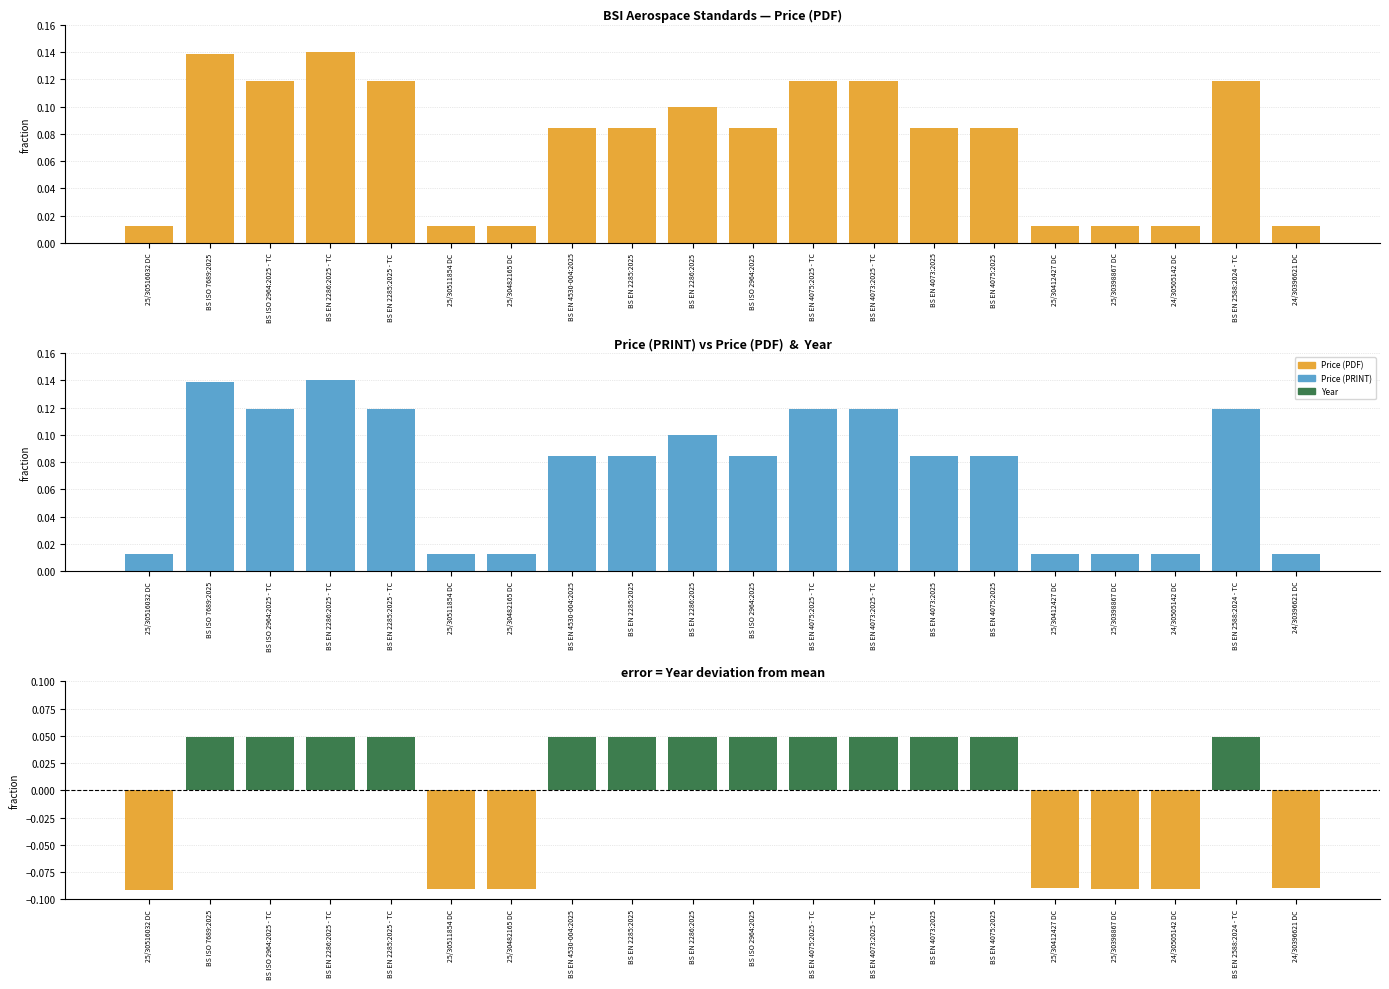

What is the spread (max minus min) of values at BS EN 2588:2024 - TC?

0.1